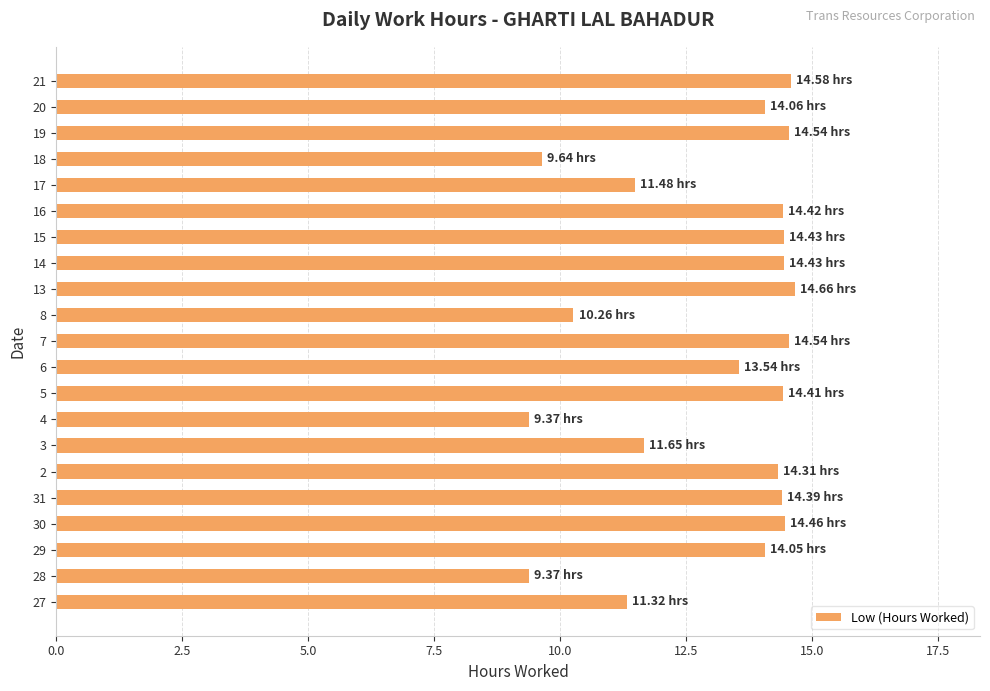

Approximately how many times larger is the value at 5 compared to 28?

1.5